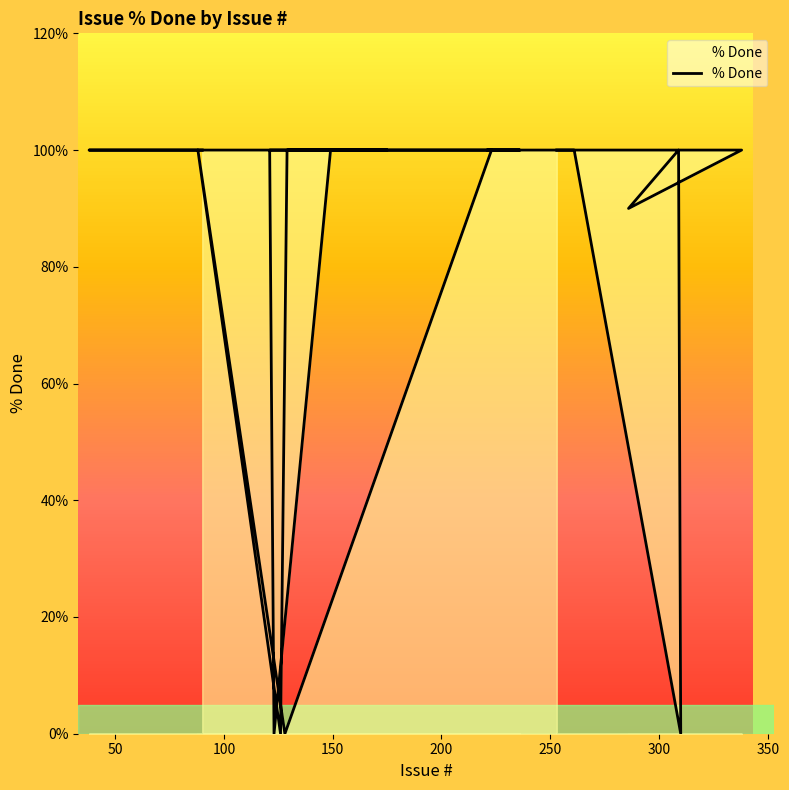

List the labels in order of value, largest first.

90, 87, 83, 81, 71, 63, 62, 61, 58, 57, 49, 38, 169, 136, 135, 134, 132, 129, 88, 223, 189, 185, 184, 177, 174, 149, 121, 175, 130, 236, 221, 261, 309, 338, 253, 286, 126, 128, 123, 310